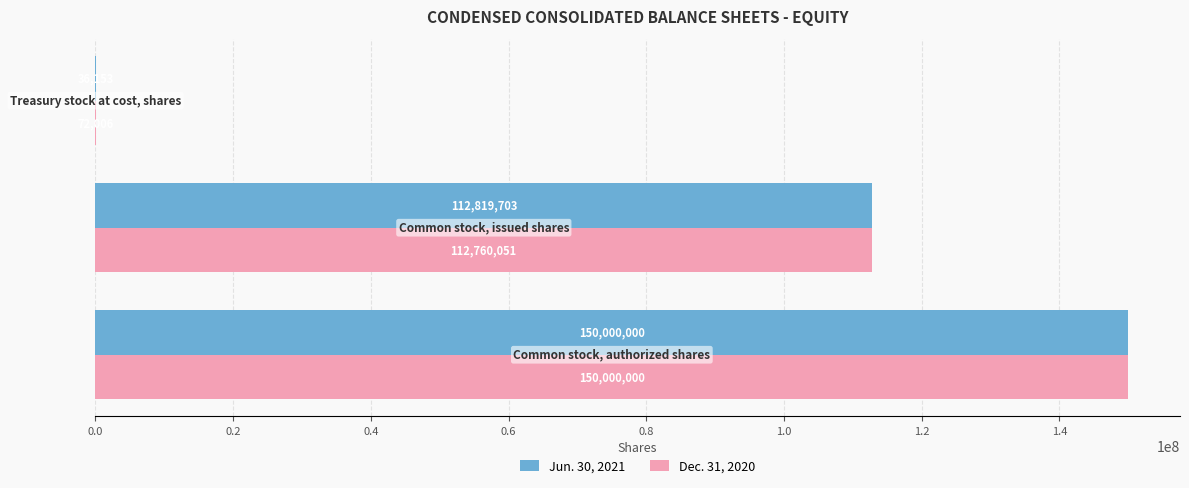

What is the highest value of the Jun. 30, 2021 series?

150000000